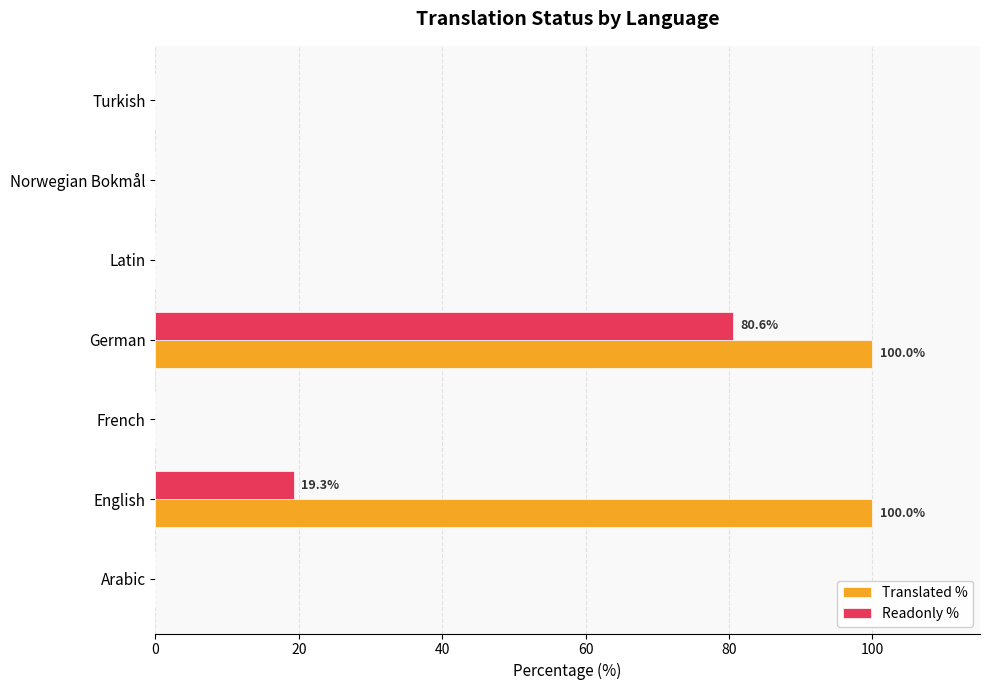

At which category is the sum across all series the highest?

German